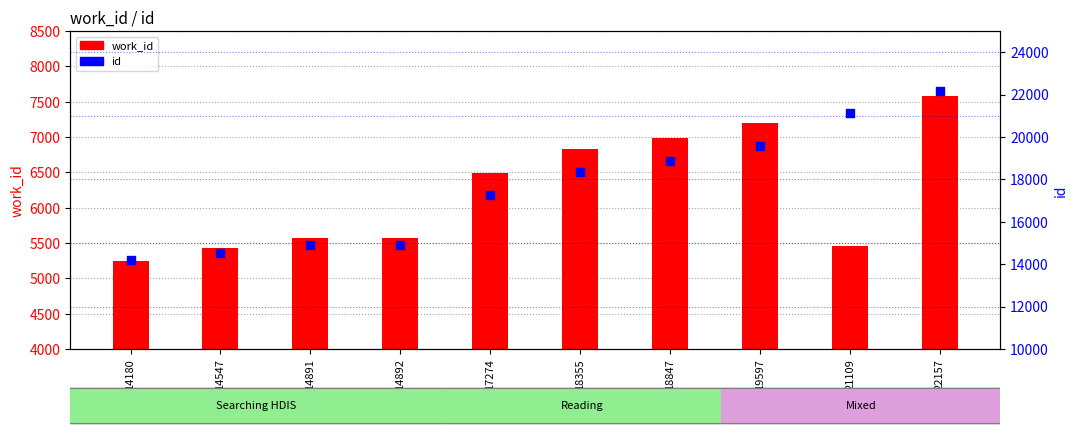

At how many categories does at least one series exceed 20671?

2